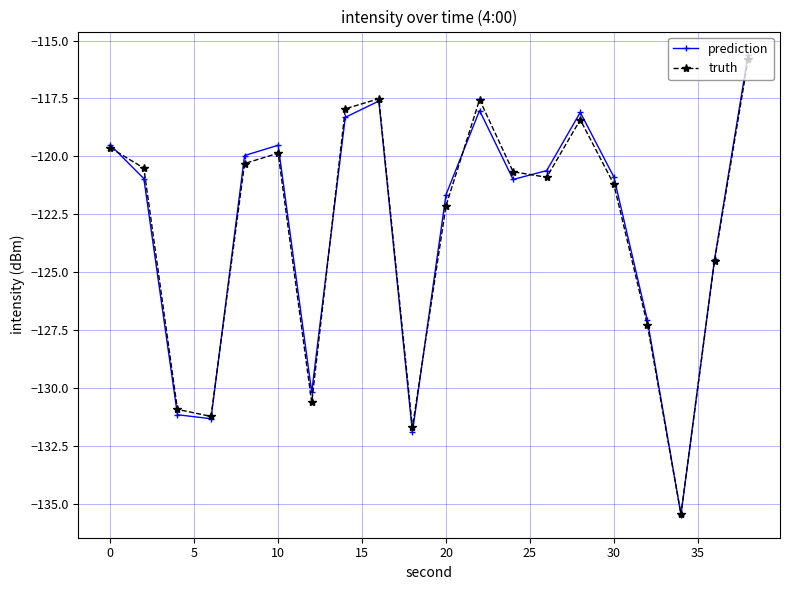

Which series has the largest range (max minus min)?

prediction